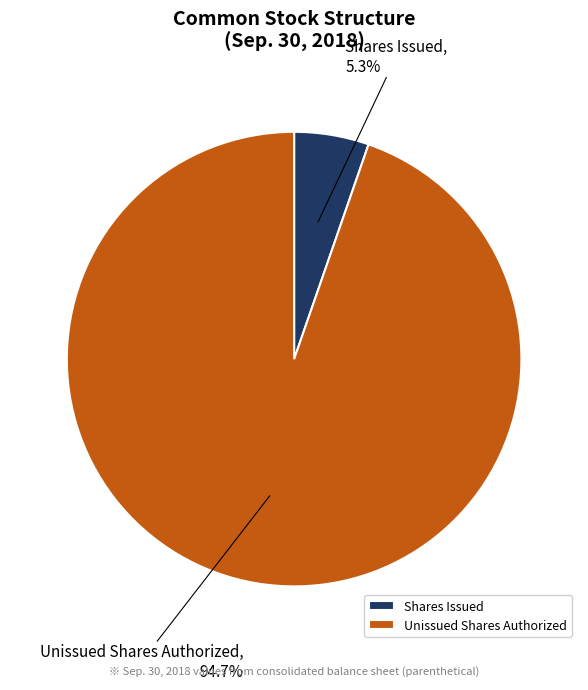

Is there a majority slice in this chart?

Yes